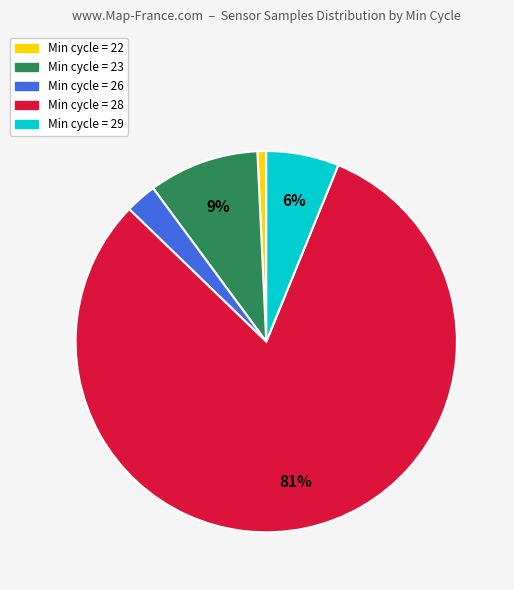

Combined, do Min cycle = 23 and Min cycle = 28 account for over 50%?

Yes